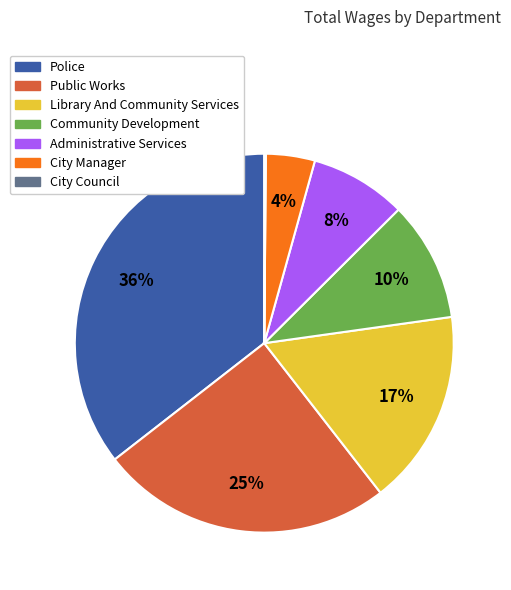

To the nearest percent, what portion does Public Works represent?

25%